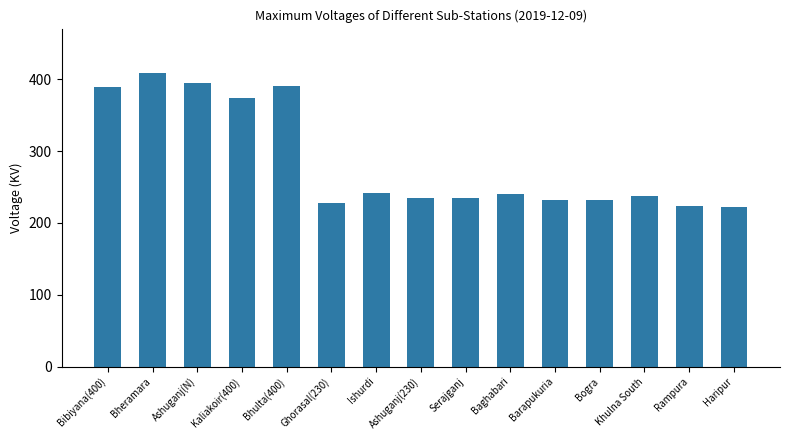

What is the change in value from Bhulta(400) to Ashuganj(230)?

-156